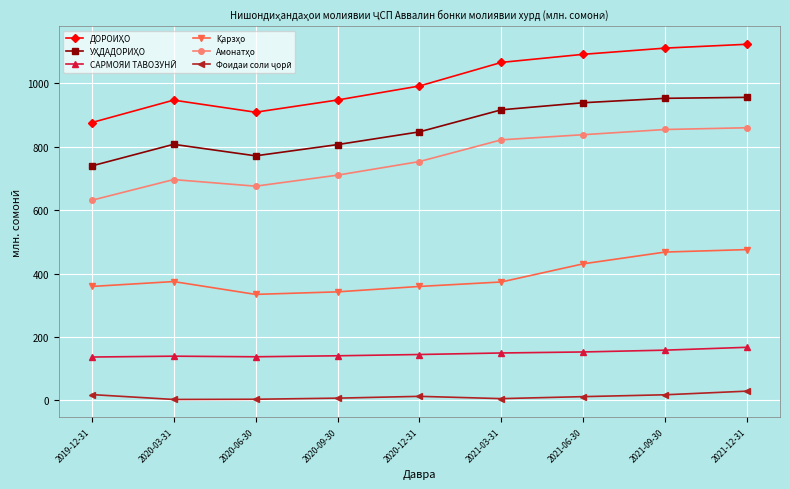

What is the maximum value shown in the chart?

1122.9